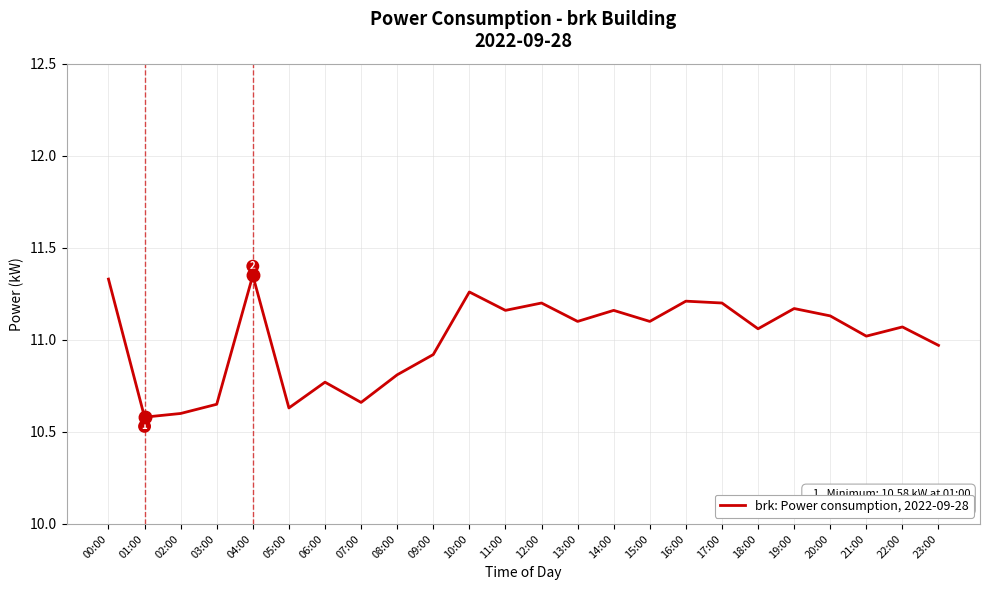

What position from the left is 05:00?

6